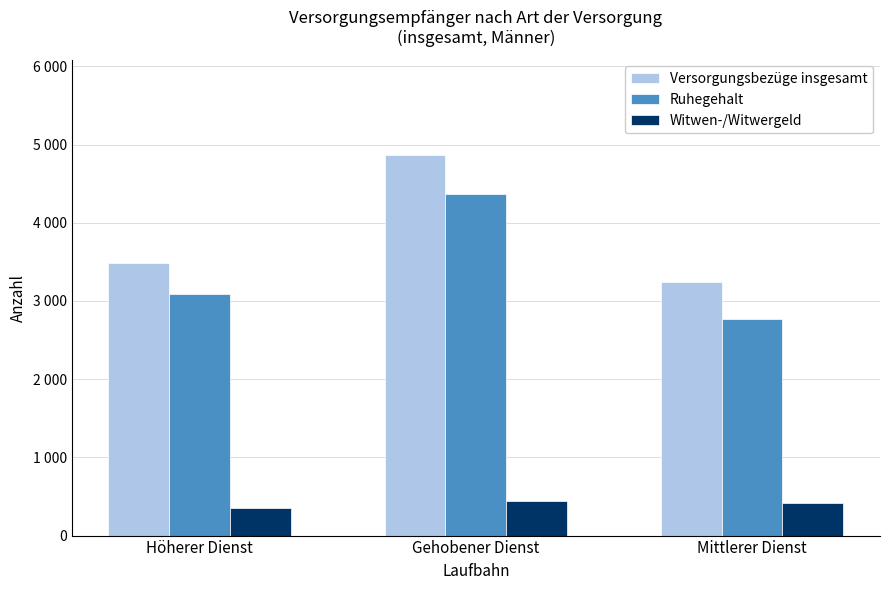

What are all the series names shown in the legend?

Versorgungsbezüge insgesamt, Ruhegehalt, Witwen-/Witwergeld